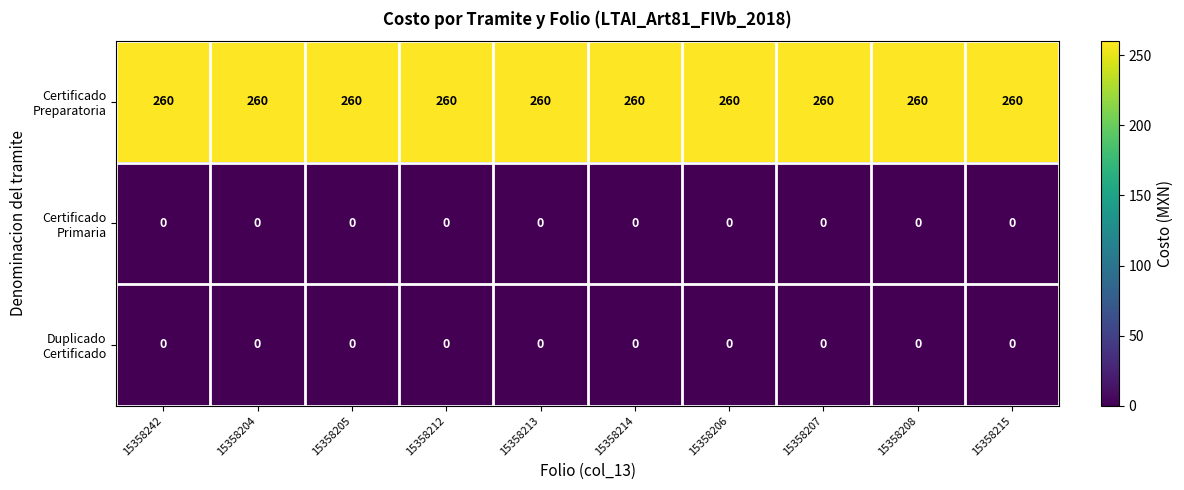

How many data points does each series have?

10